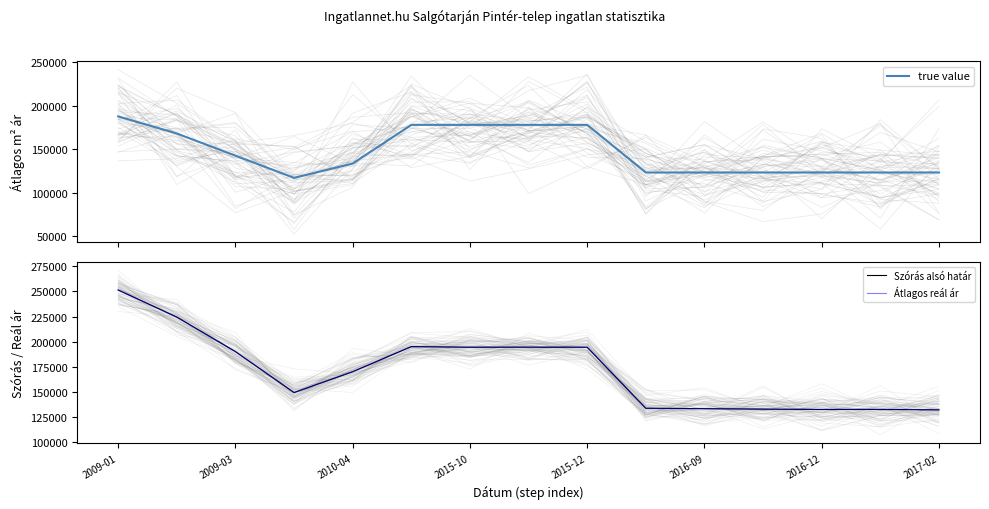

True or false: Átlagos reál ár and true value intersect in this chart.

False